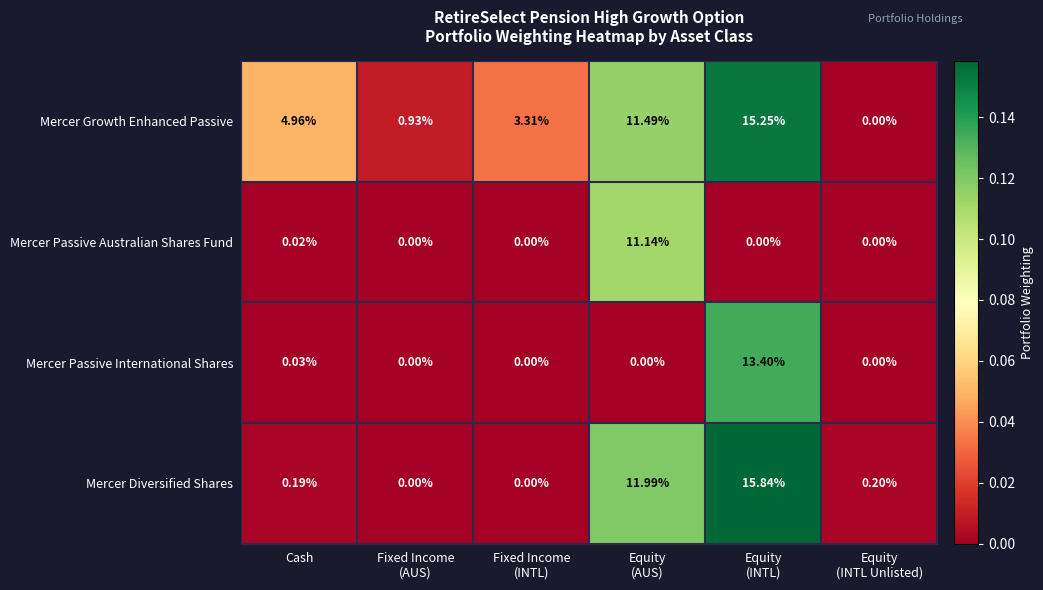

At which label does Mercer Growth Enhanced Passive first exceed 4?

Cash